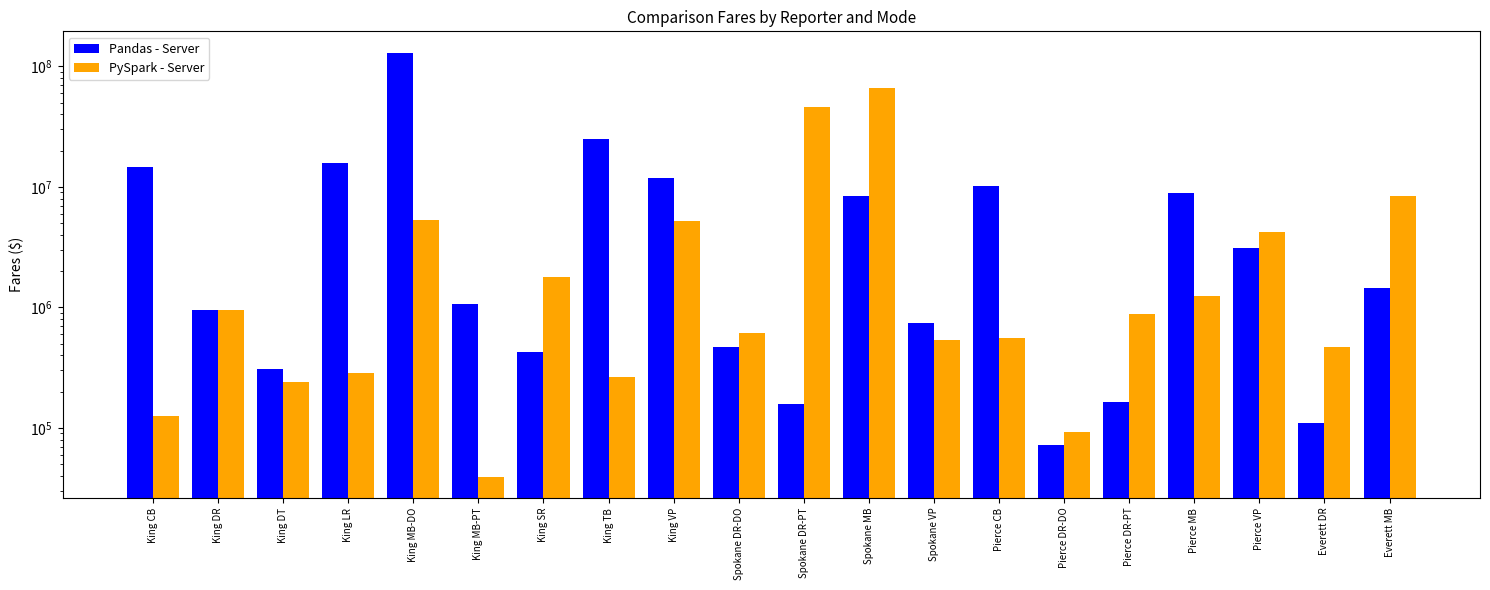

What are all the series names shown in the legend?

Pandas - Server, PySpark - Server